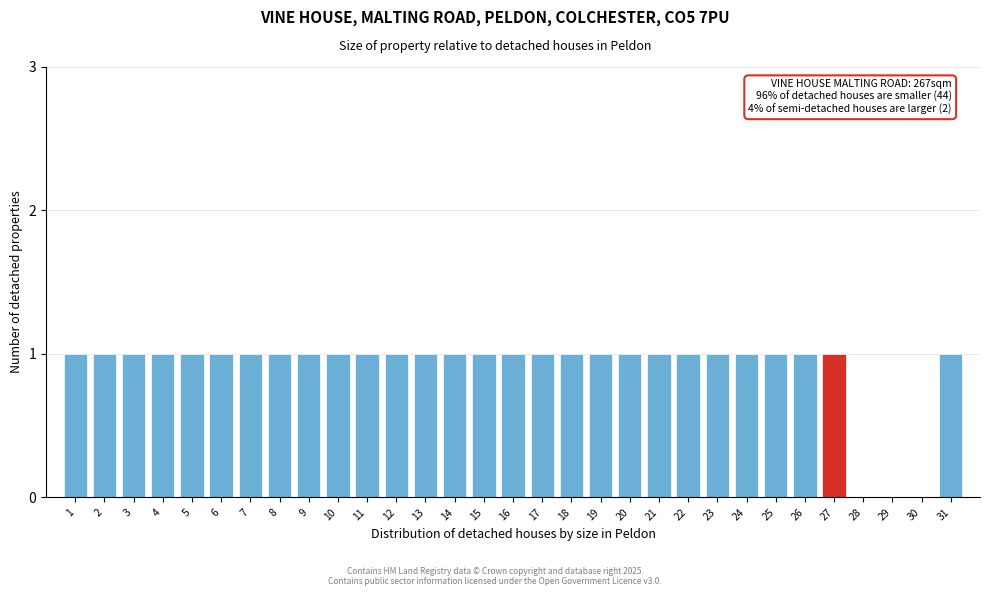

The value at 9 is 1. True or false?

True